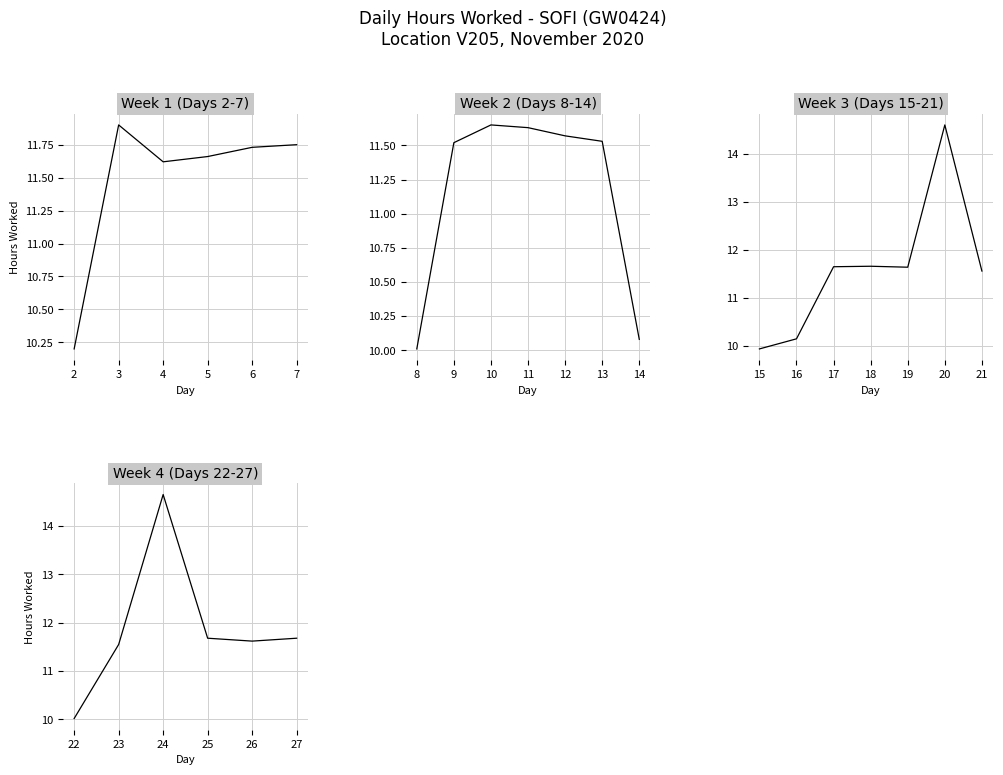

True or false: the data shows 5.4 at 2.

False